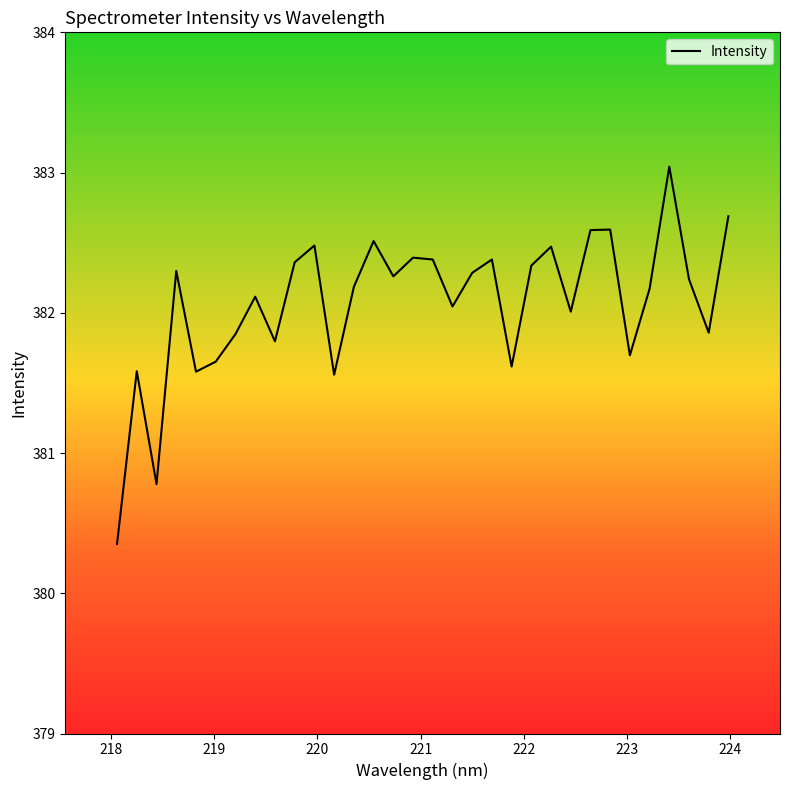

What is the smallest value displayed?

380.4